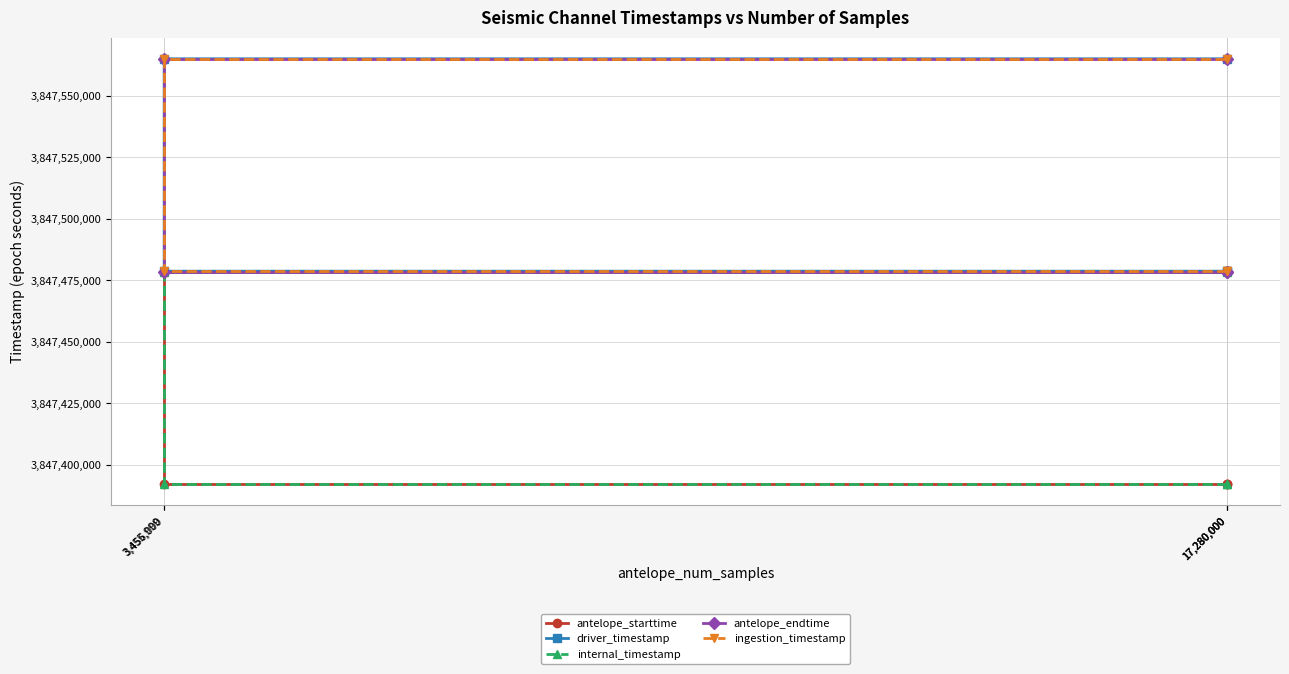

Is it true that antelope_endtime equals 6509751069.8 at 17,280,000?

False